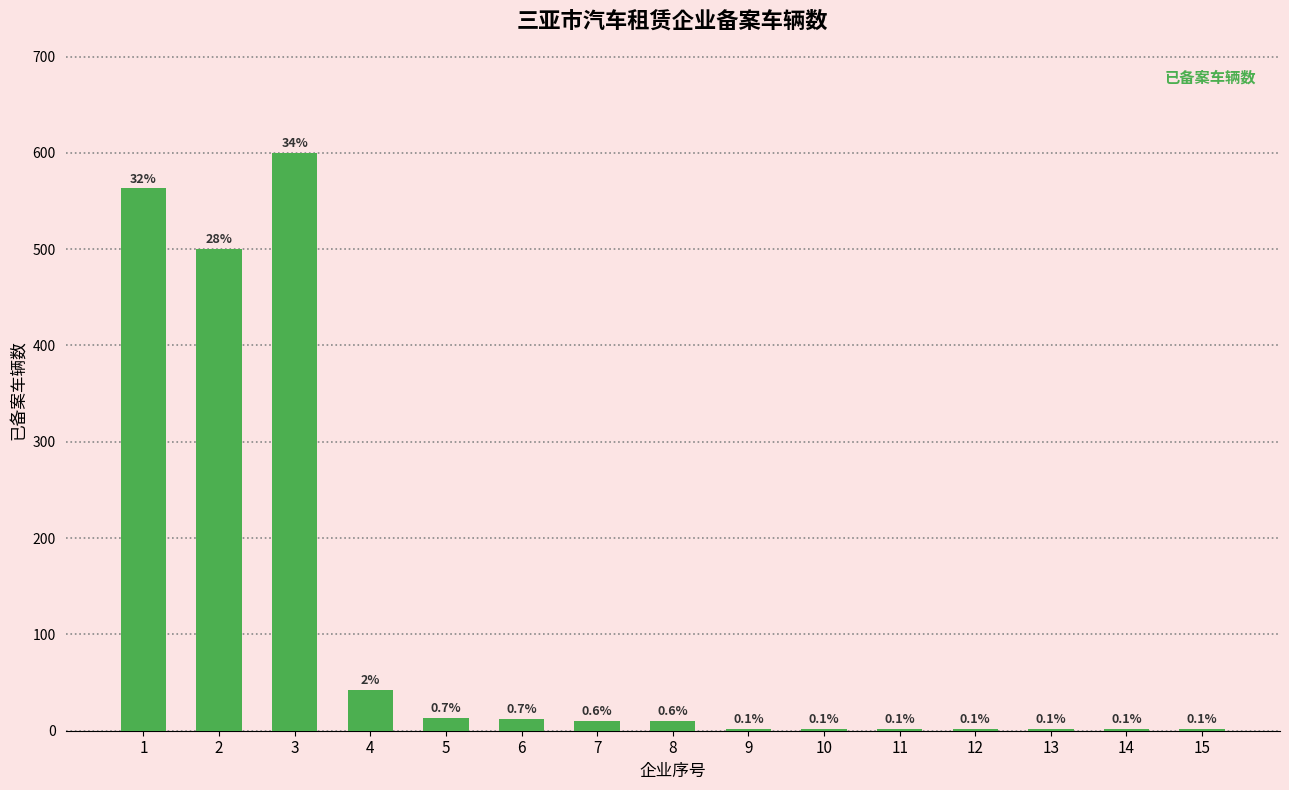

What is the value of the 8th bar from the left?

10